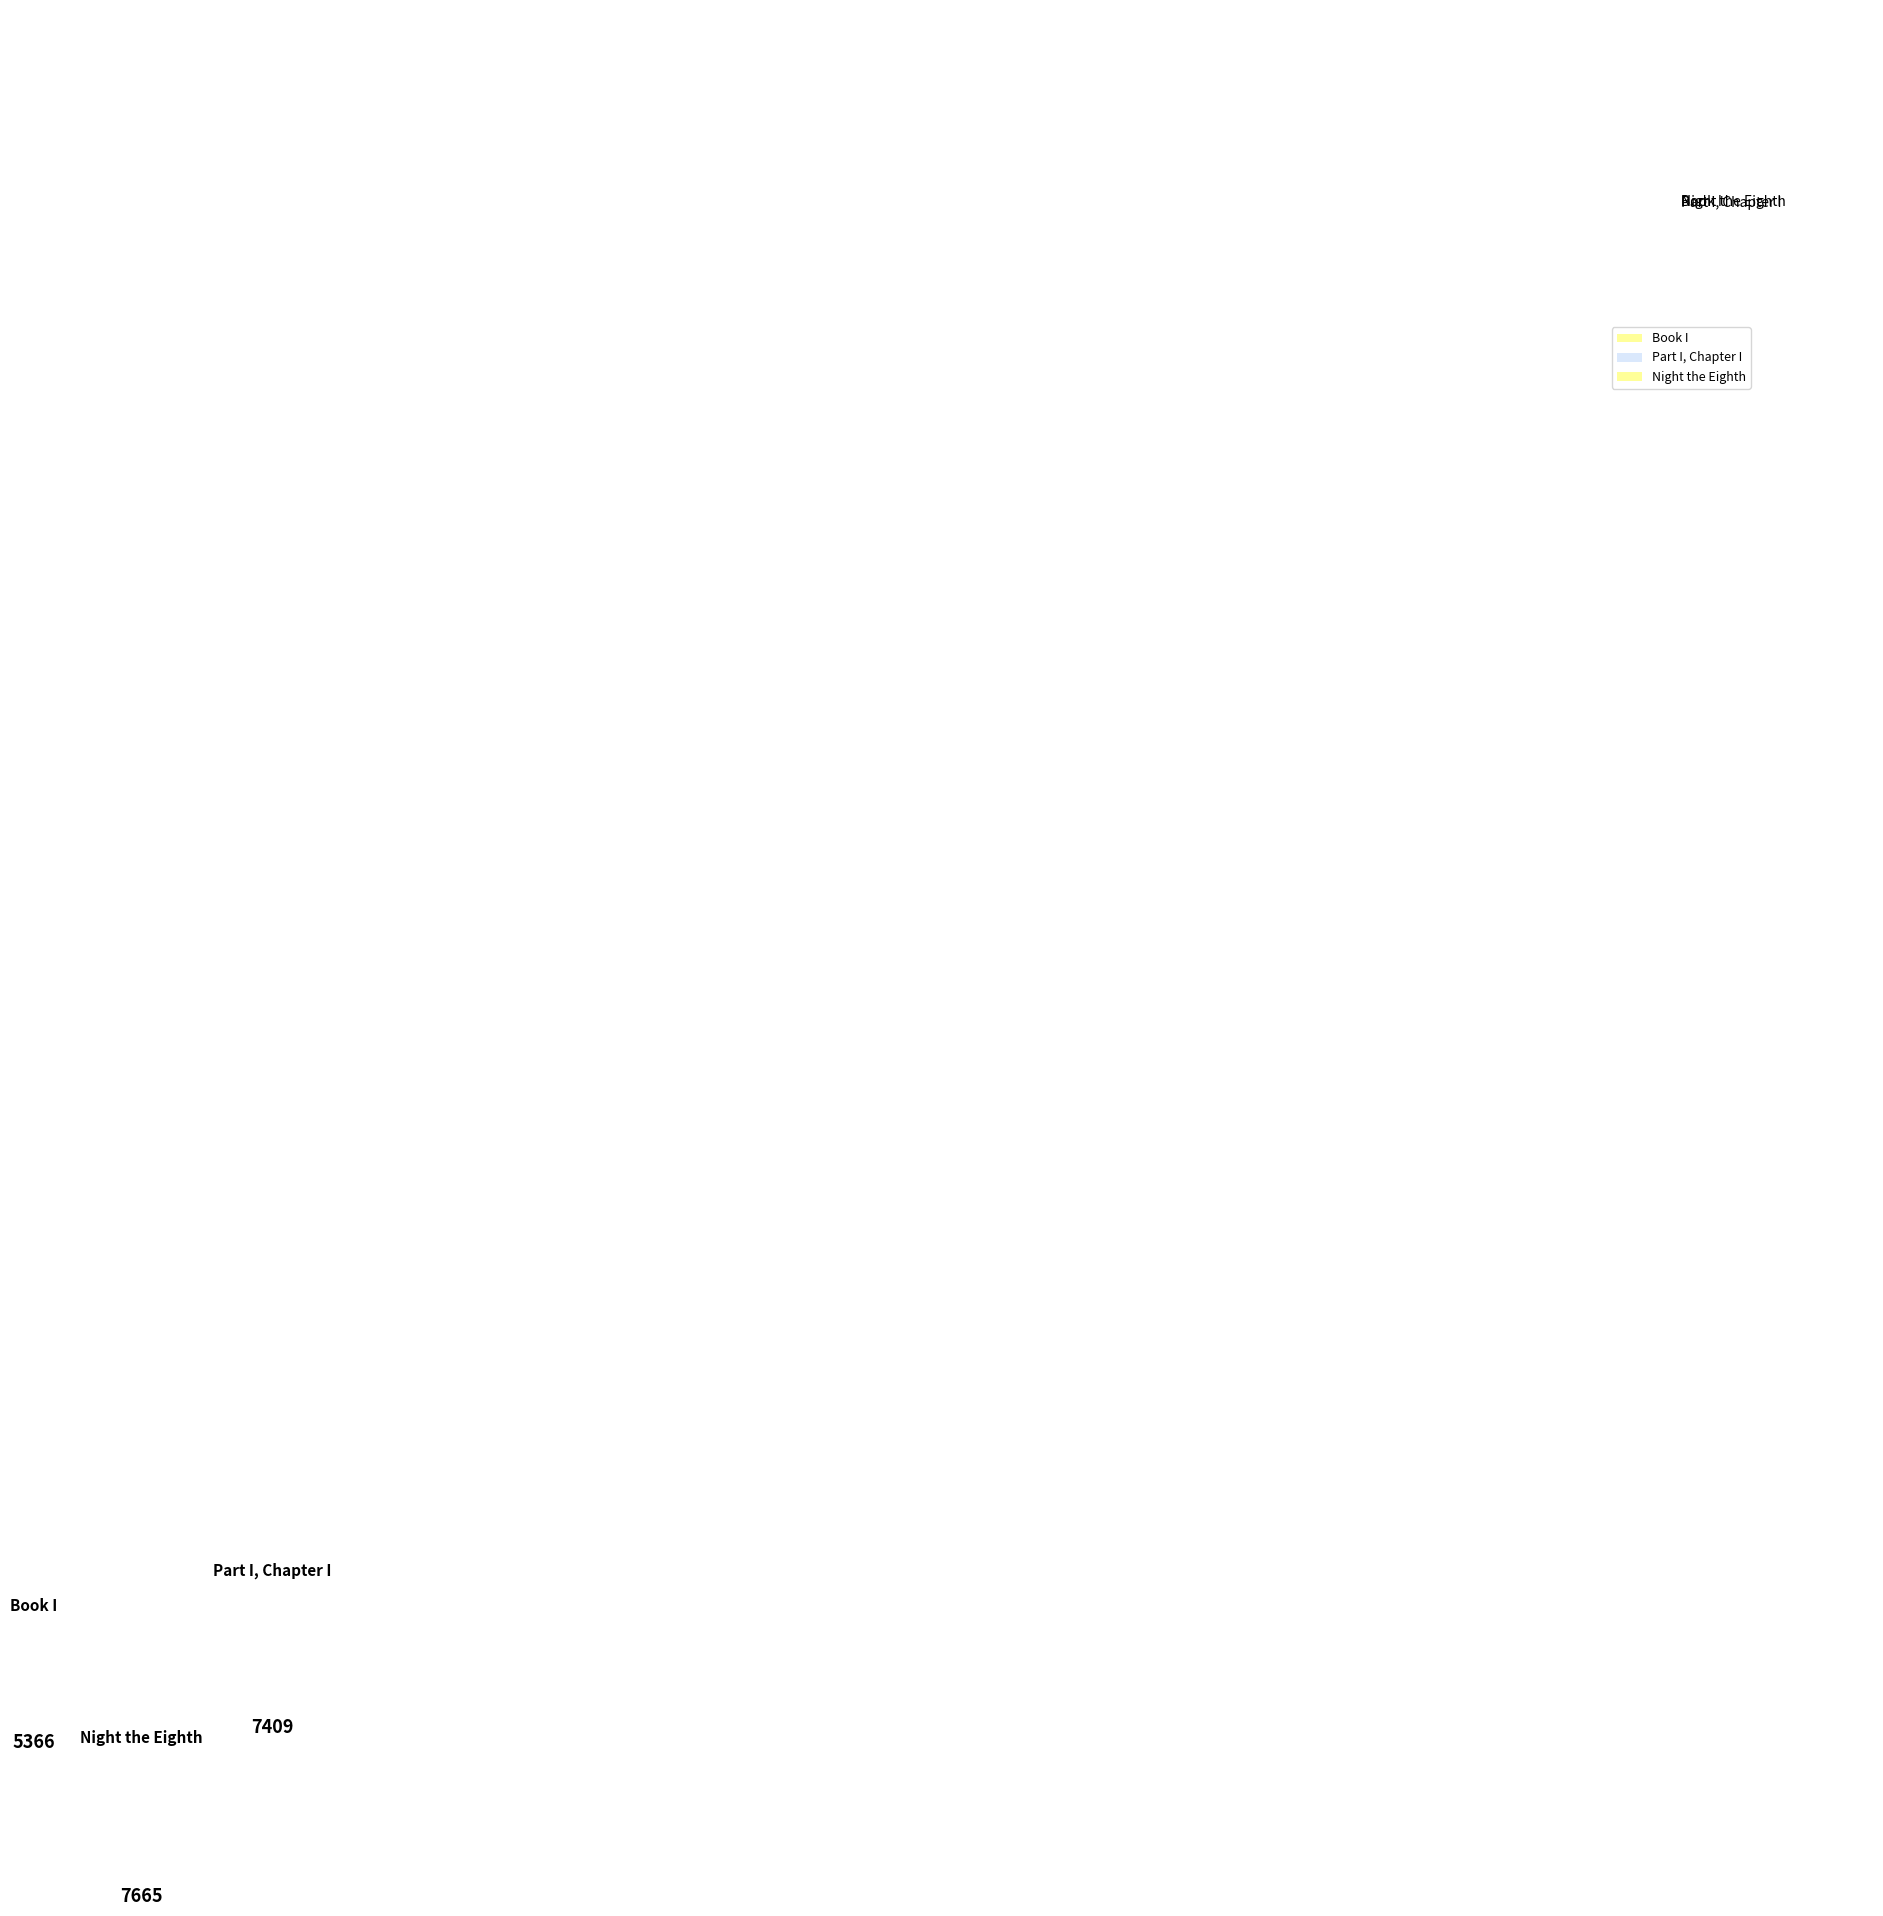

Does Night the Eighth represent more than half of the total?

No